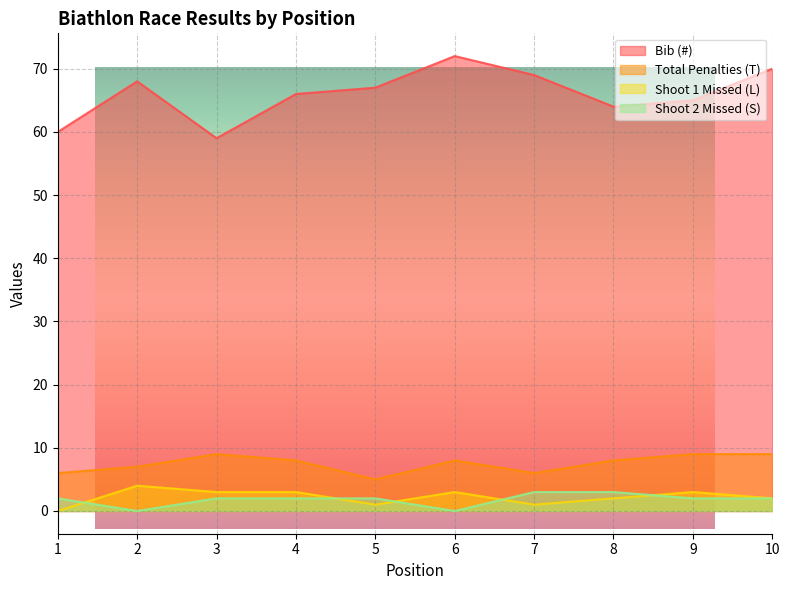

In Bib (#), how many points are lower than both neighbors (excluding endpoints)?

2